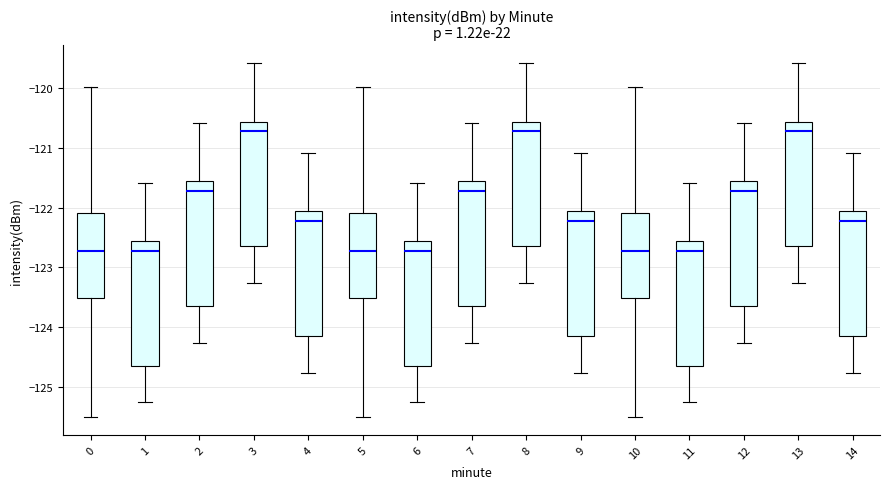

Reading left to right, transcribe this box plot: for each box, give where its median line is, the range the box spans, and where its two whiskers end, as read against the y-axis. The values are not printed on the chart, so give them approximately, as read against the axis.

0: median -122.7, box -123.5 to -122.1, whiskers -125.5 to -120.0
1: median -122.7, box -124.6 to -122.6, whiskers -125.3 to -121.6
2: median -121.7, box -123.6 to -121.6, whiskers -124.3 to -120.6
3: median -120.7, box -122.6 to -120.6, whiskers -123.3 to -119.6
4: median -122.2, box -124.1 to -122.1, whiskers -124.8 to -121.1
5: median -122.7, box -123.5 to -122.1, whiskers -125.5 to -120.0
6: median -122.7, box -124.6 to -122.6, whiskers -125.3 to -121.6
7: median -121.7, box -123.6 to -121.6, whiskers -124.3 to -120.6
8: median -120.7, box -122.6 to -120.6, whiskers -123.3 to -119.6
9: median -122.2, box -124.1 to -122.1, whiskers -124.8 to -121.1
10: median -122.7, box -123.5 to -122.1, whiskers -125.5 to -120.0
11: median -122.7, box -124.6 to -122.6, whiskers -125.3 to -121.6
12: median -121.7, box -123.6 to -121.6, whiskers -124.3 to -120.6
13: median -120.7, box -122.6 to -120.6, whiskers -123.3 to -119.6
14: median -122.2, box -124.1 to -122.1, whiskers -124.8 to -121.1